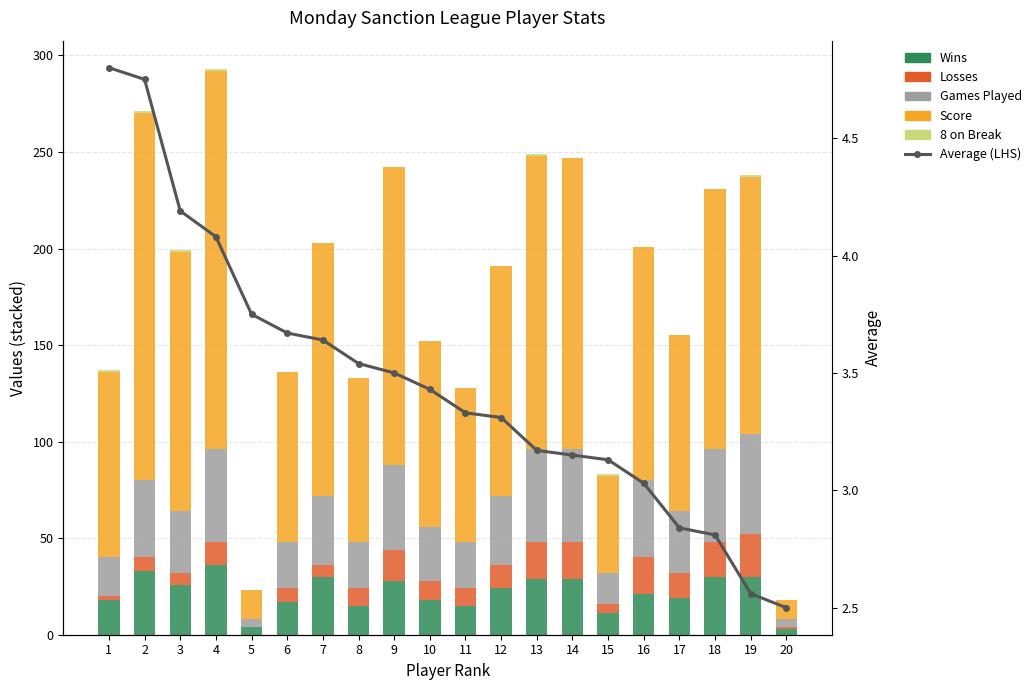

What is the value of the Score bar at the 3rd from the left?

134.0